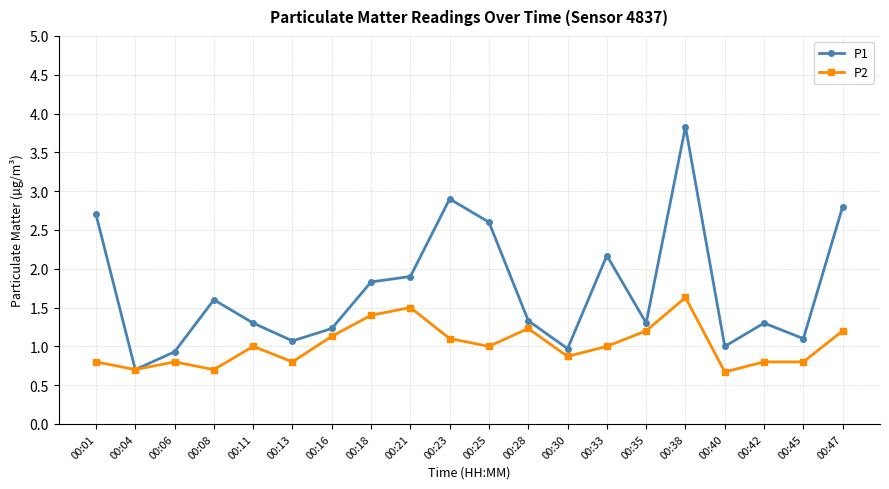

Which series has the widest spread of values?

P1